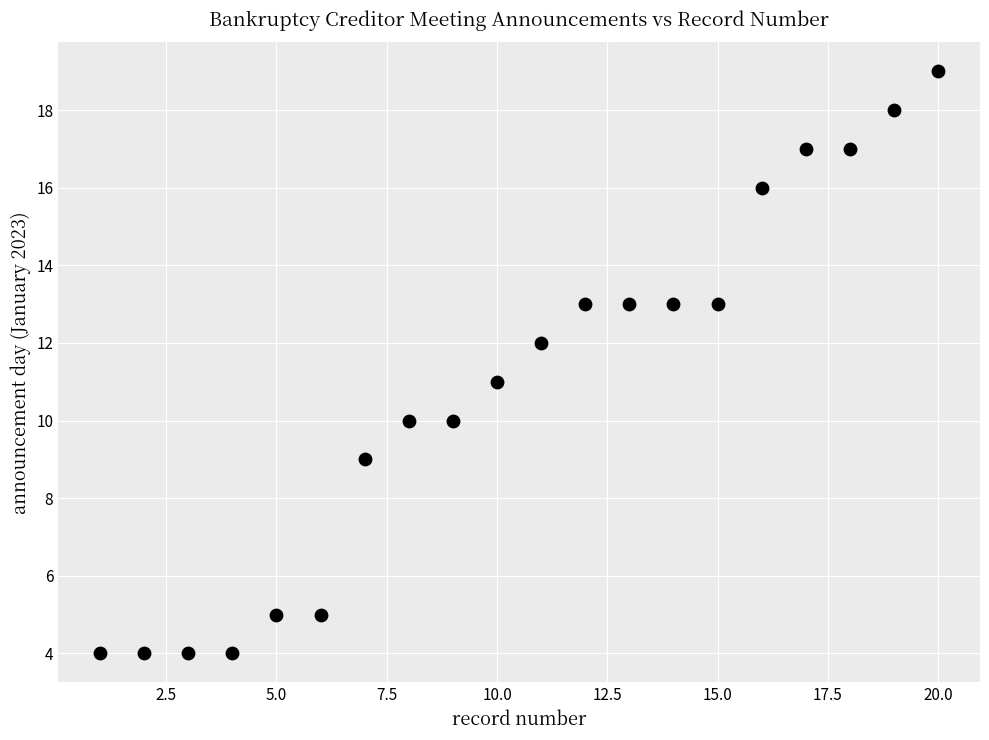

What is the range of Y values (max minus min)?

15